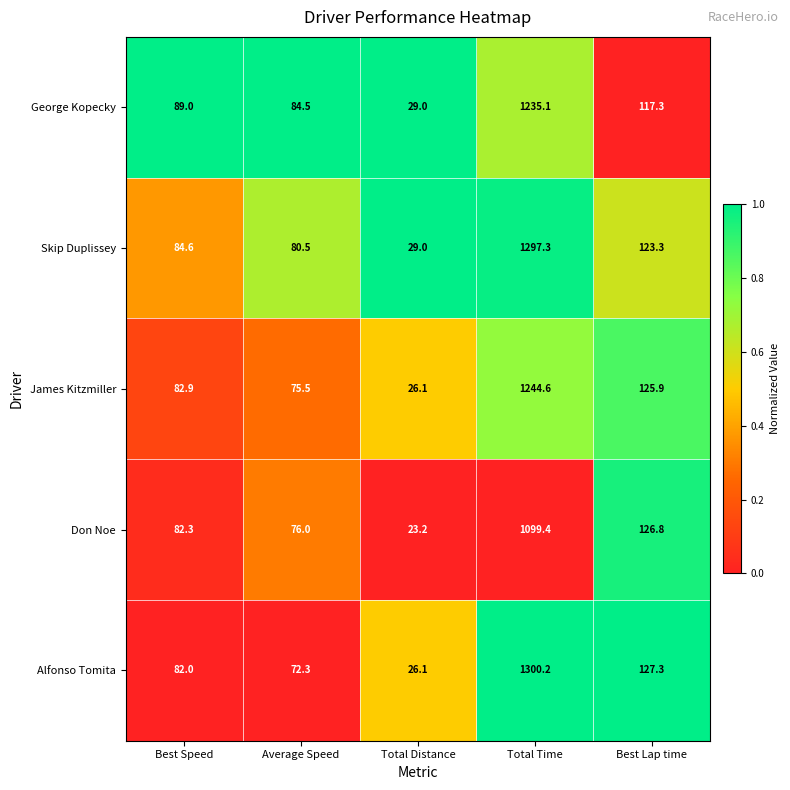

What is the difference between the Alfonso Tomita values at Average Speed and Total Distance?

46.2